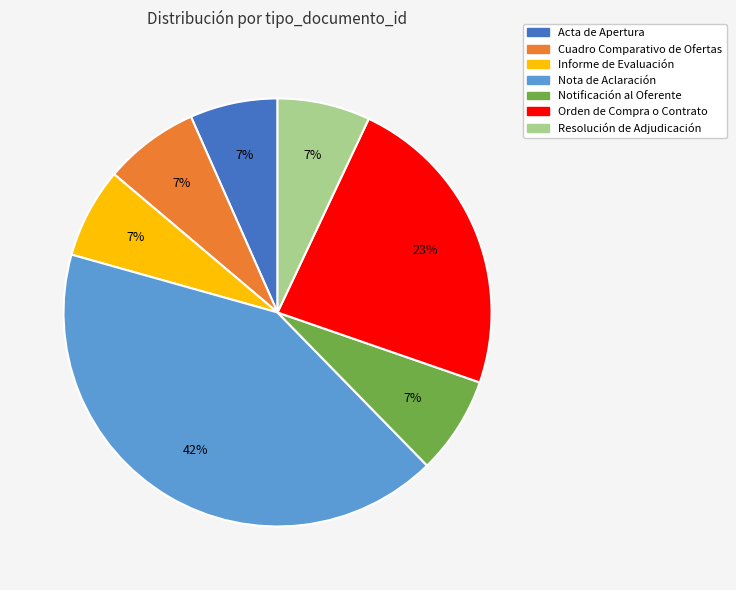

To the nearest percent, what is the average slice percentage?

14%